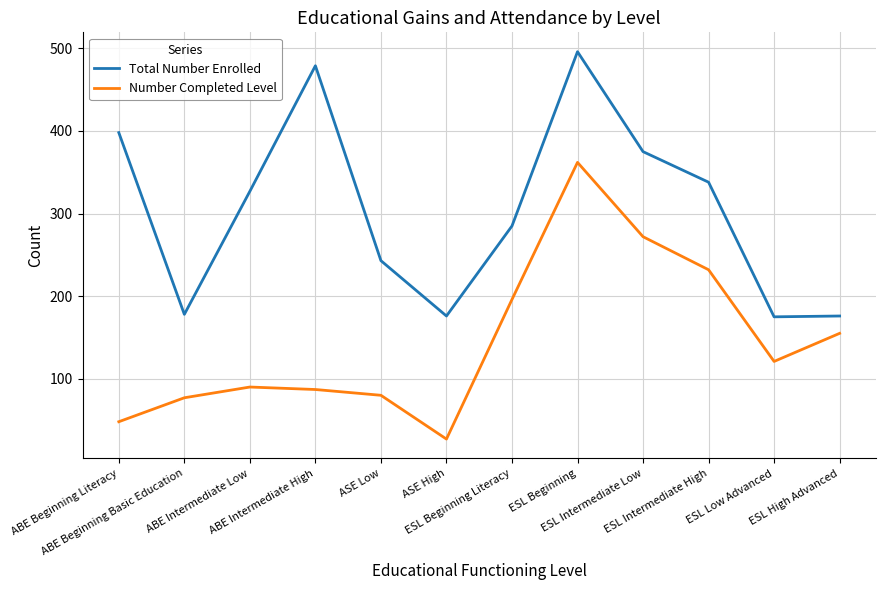

True or false: Total Number Enrolled and Number Completed Level intersect in this chart.

False